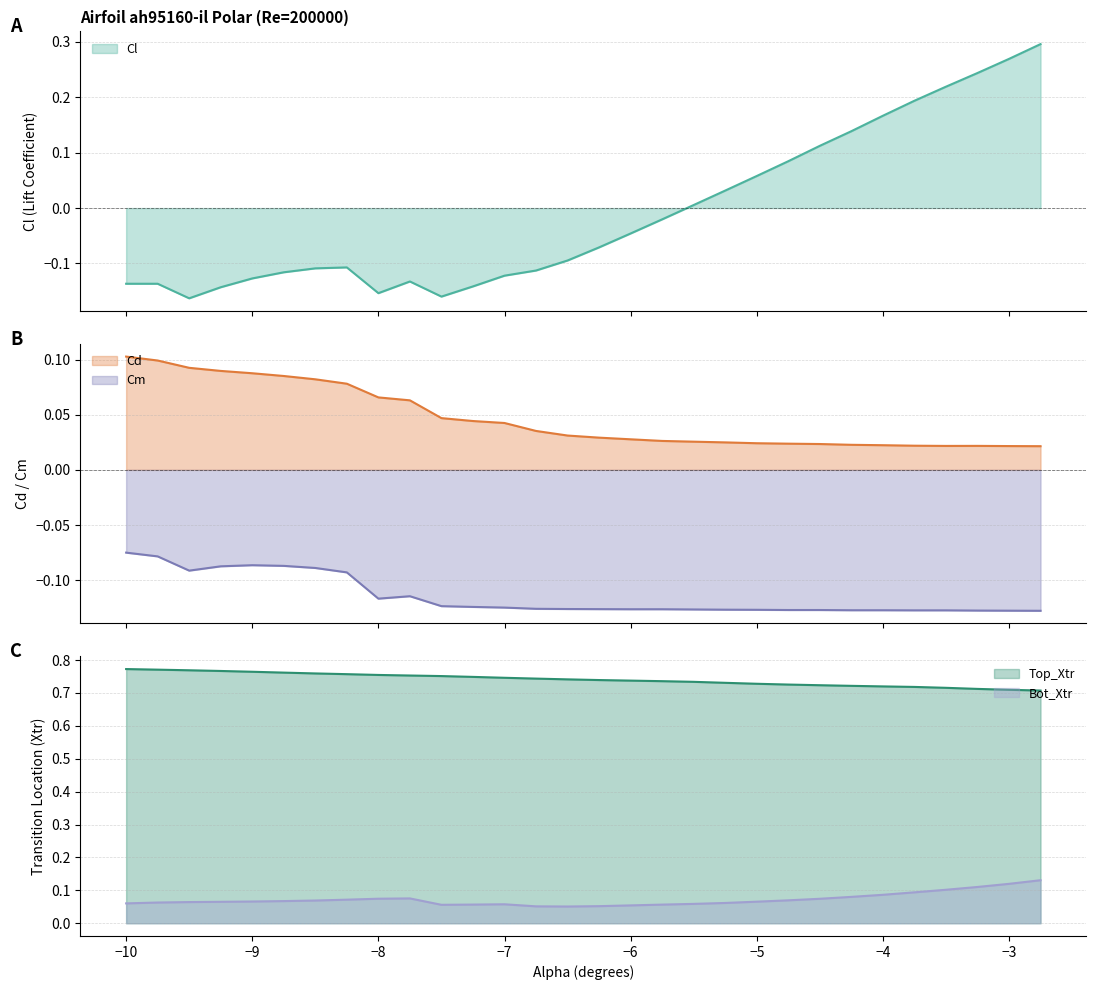

At which category is the sum across all series the highest?

-2.75